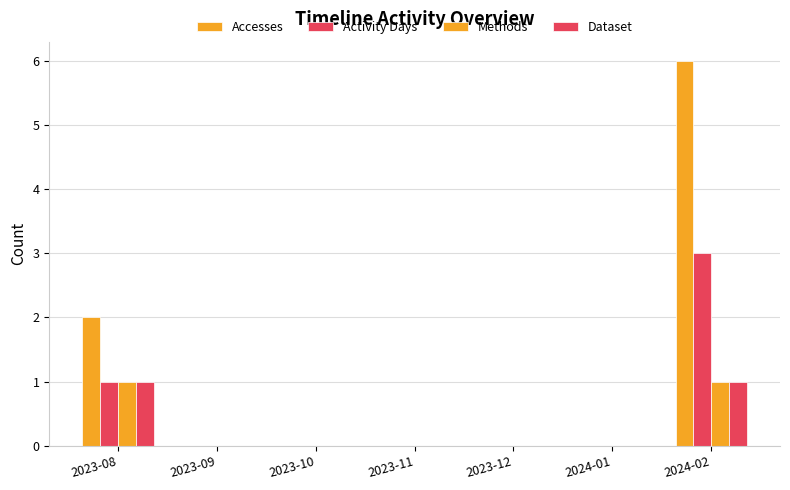

Is the value of Accesses at 2024-02 greater than the value of Dataset at 2023-09?

Yes